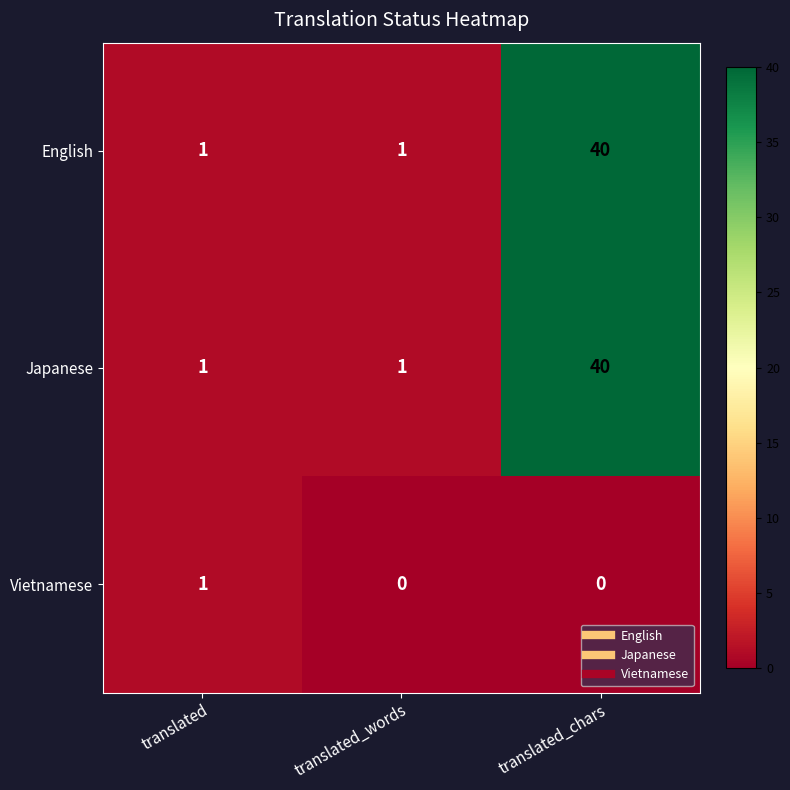

At which category is the sum across all series the highest?

translated_chars